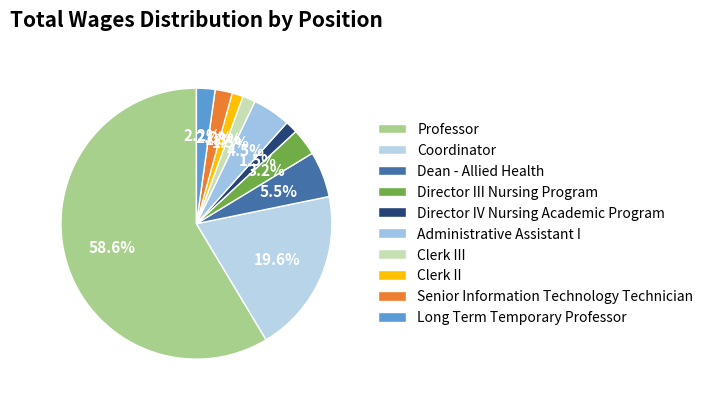

To the nearest percent, what percentage of the pie is Professor?

59%